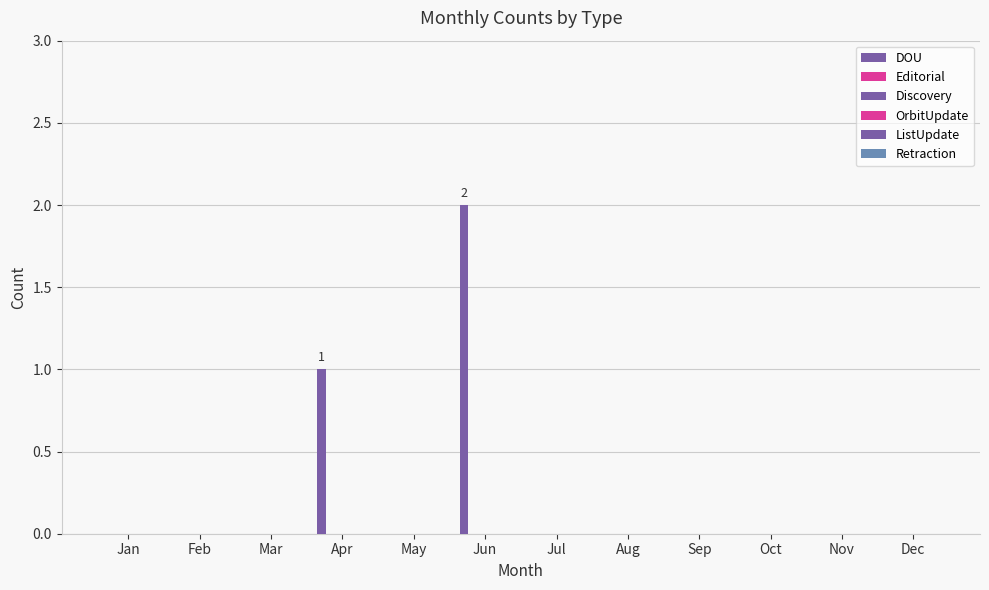

How many categories are shown in the chart?

12